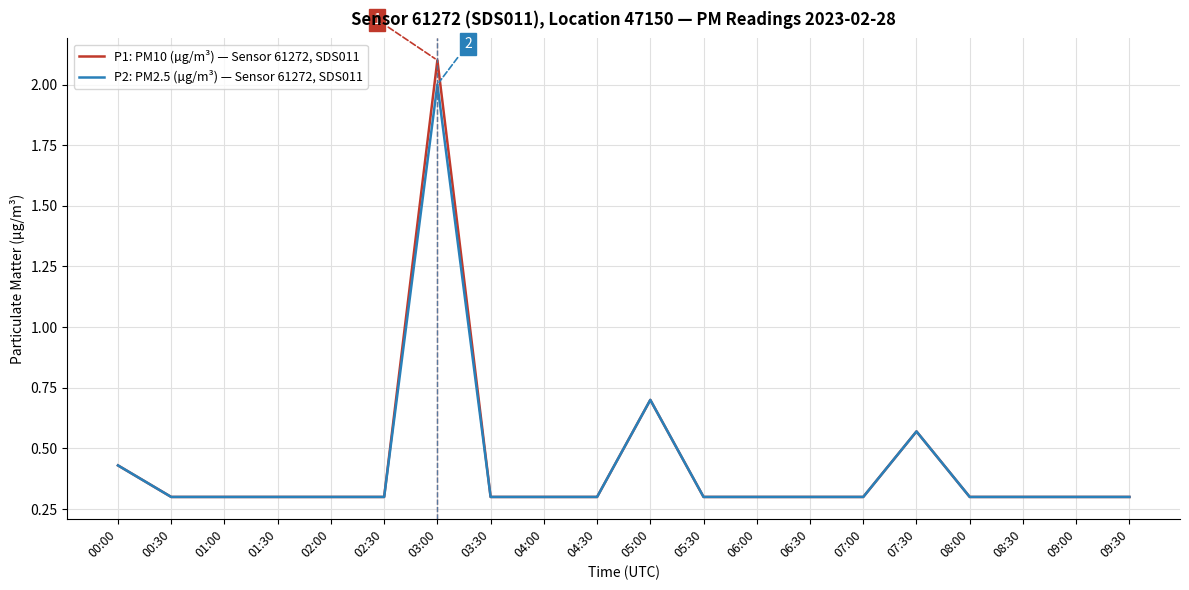

How many lines are shown in the chart?

2